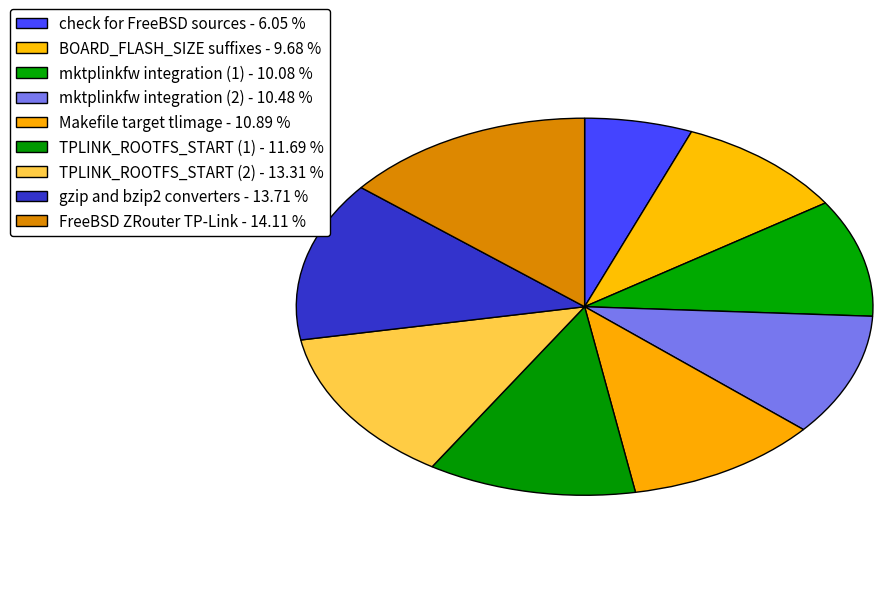

Is check for FreeBSD sources the majority of the pie?

No